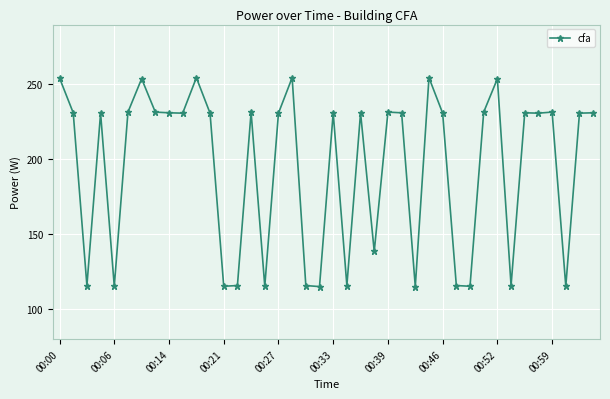

What is the minimum value shown in the chart?

115.1